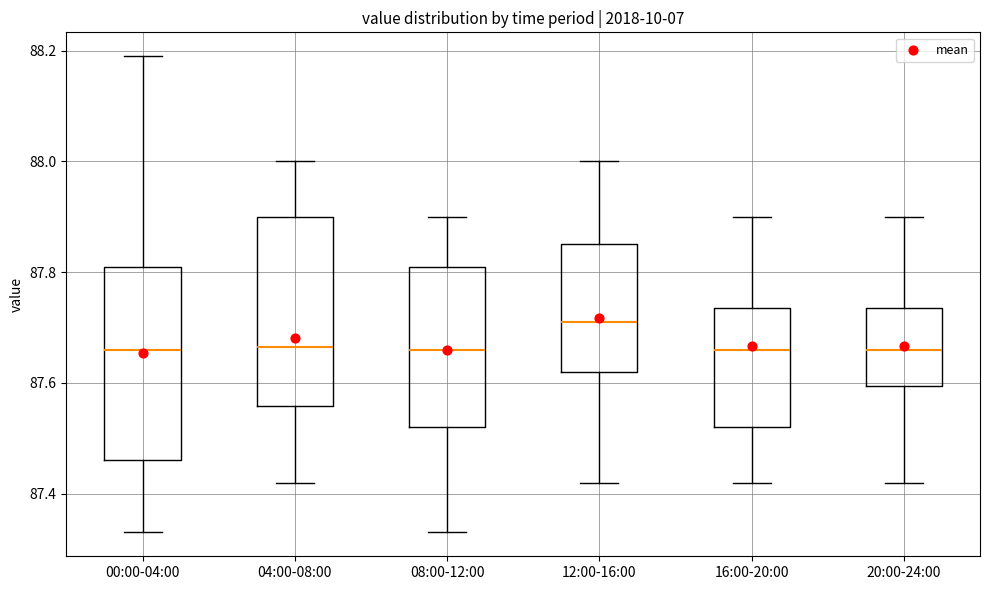

Which box's median line is the highest?

12:00-16:00